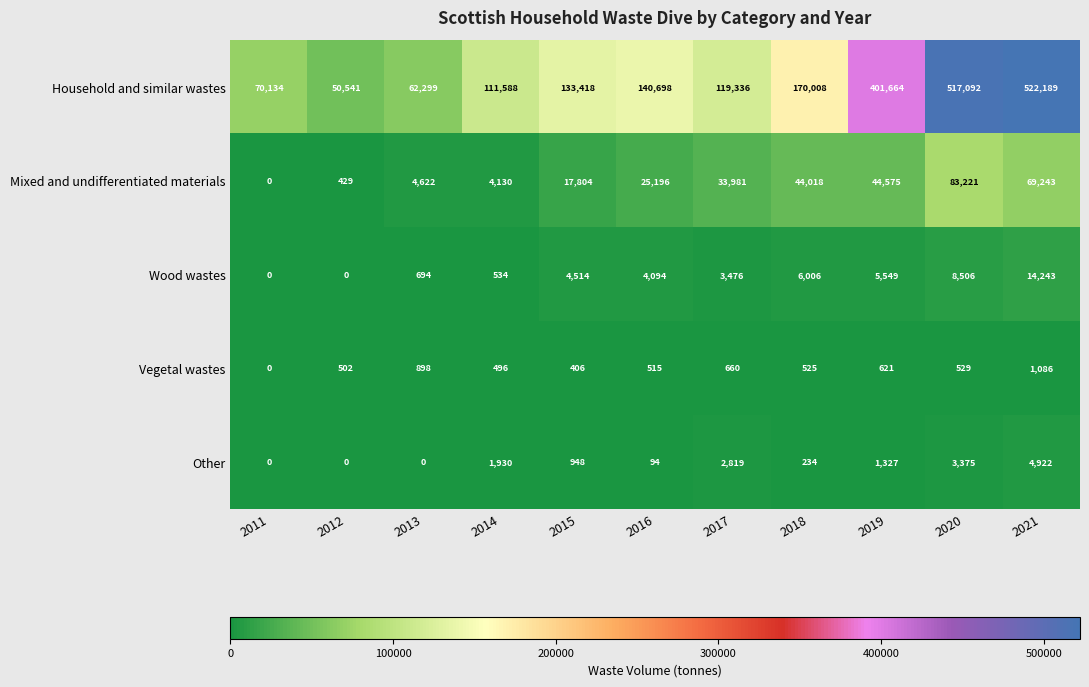

How many distinct data groups are displayed?

5